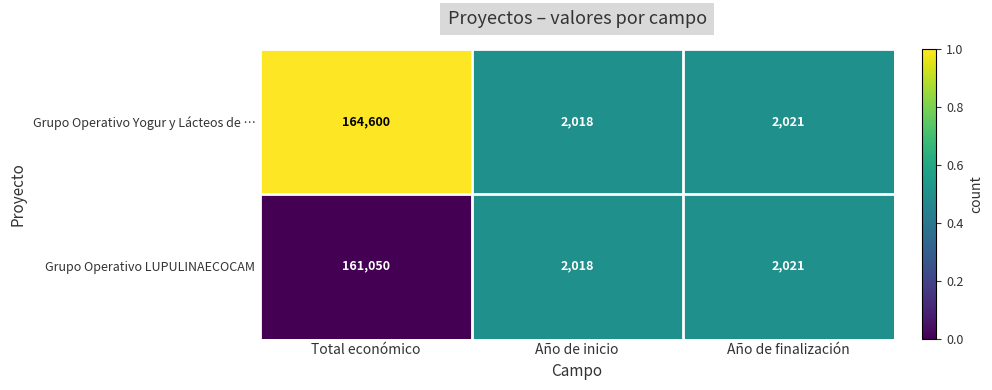

What is the difference between the maximum and minimum values in the Grupo Operativo Yogur y Lácteos de … series?

162582